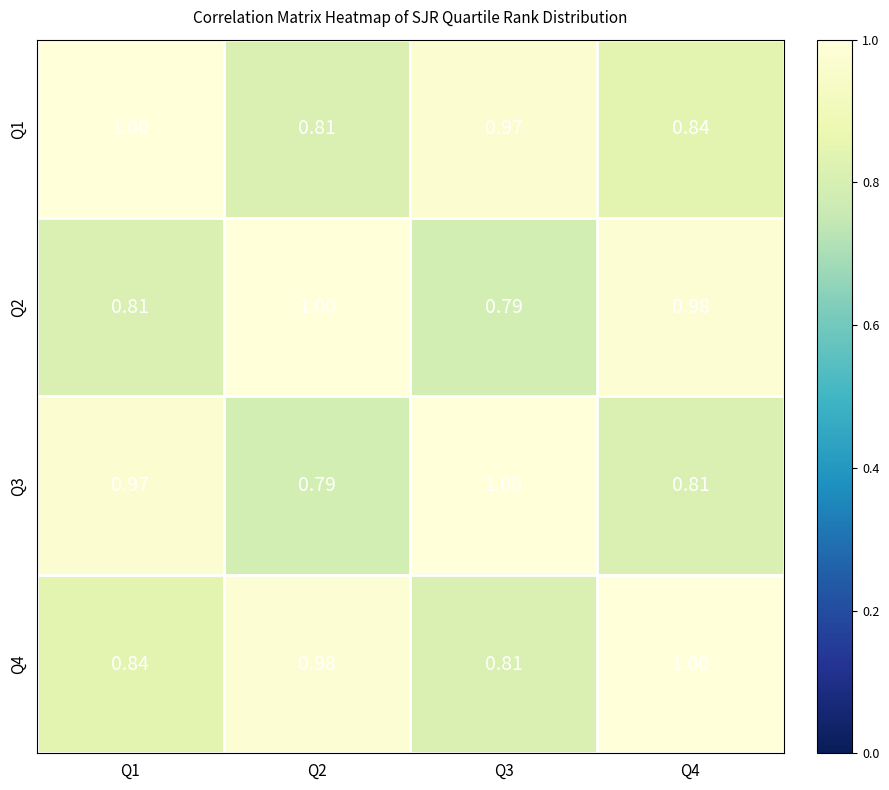

At which category is the sum across all series the highest?

Q4